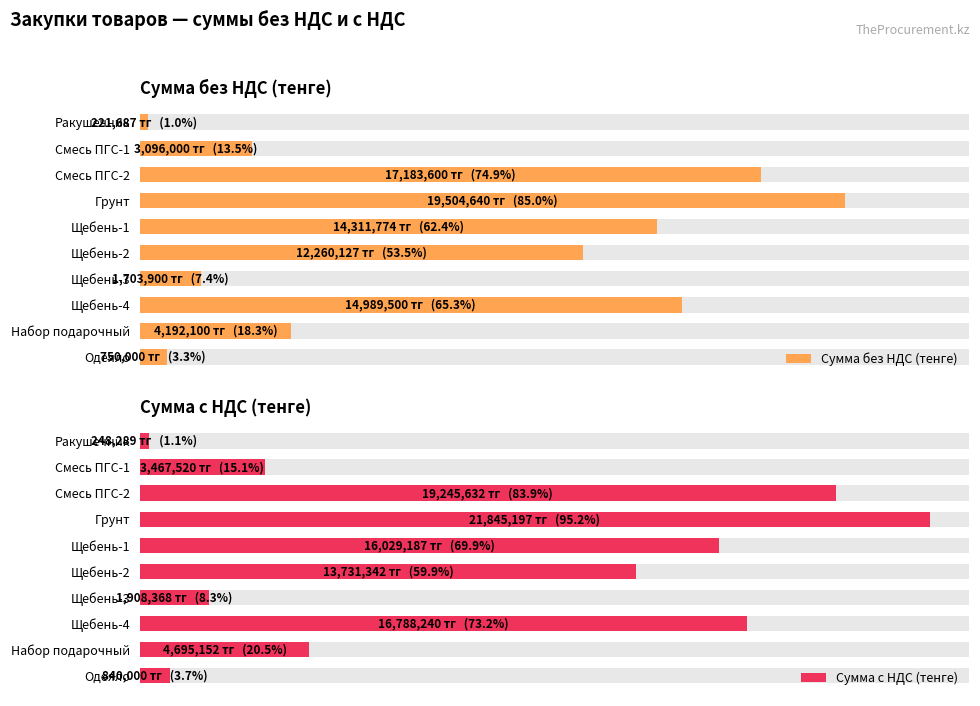

What is the difference between the Сумма с НДС (тенге) values at 4 and 5?

2297844.3